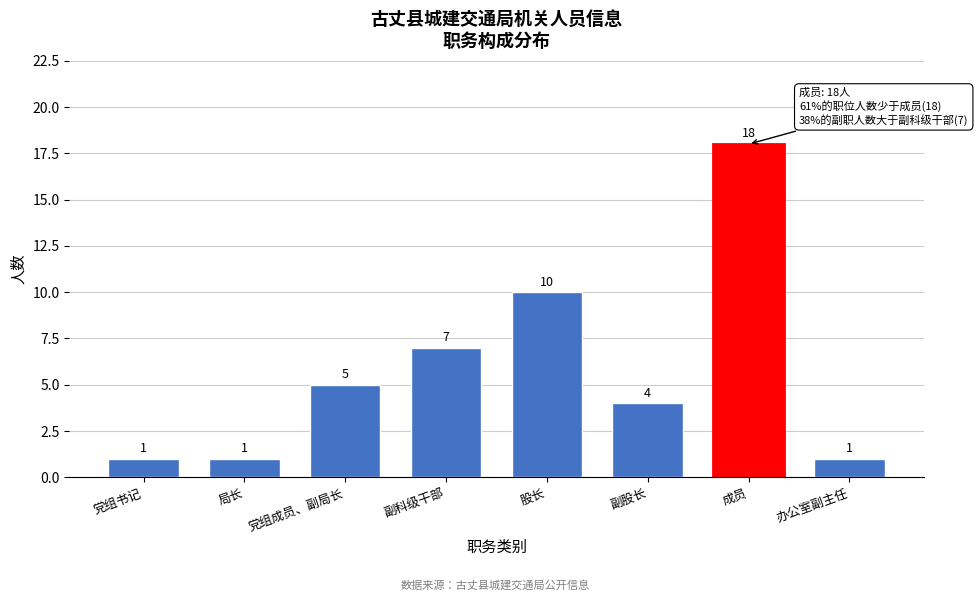

Reading left to right, what are all the values shown in this chart?

1	1	5	7	10	4	18	1